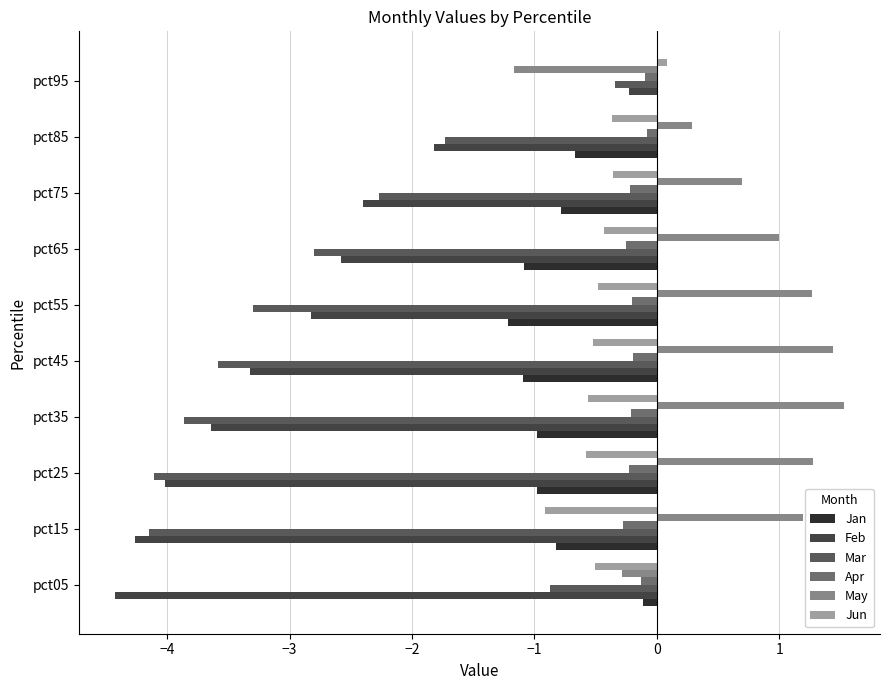

What is the value of the Jun bar at the 2nd from the left?

-0.9